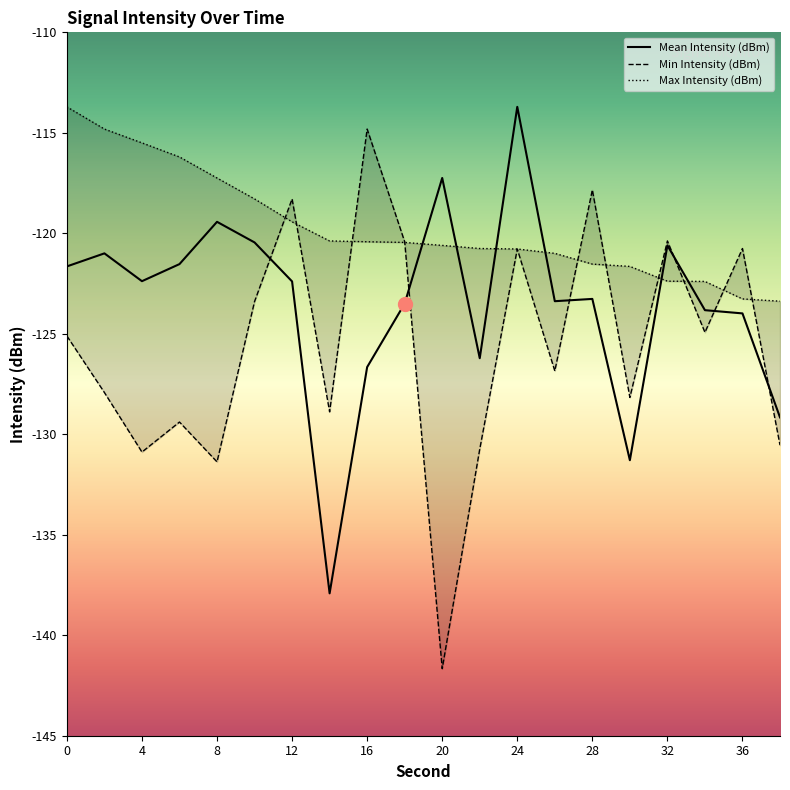

What is the spread (max minus min) of values at 30?

9.6